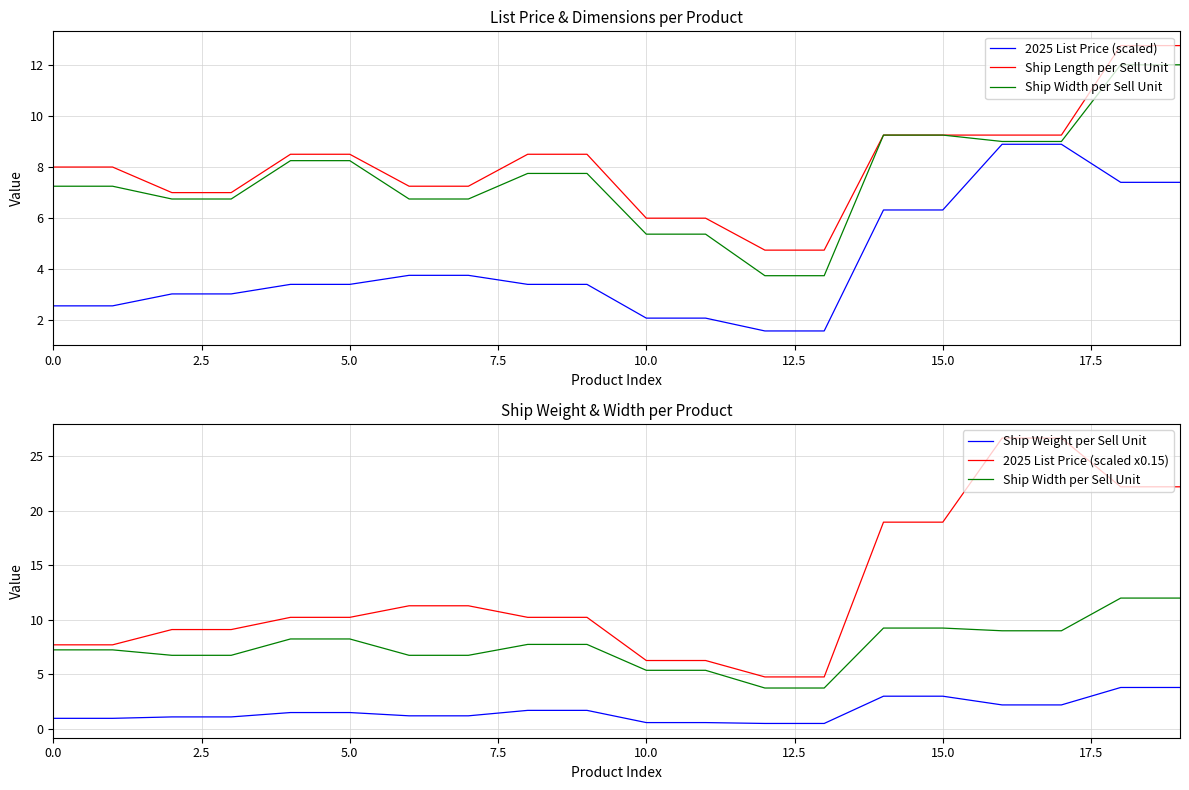

List the series in order of their peak value, lowest first.

Ship Weight per Sell Unit, 2025 List Price (scaled), Ship Width per Sell Unit, Ship Length per Sell Unit, 2025 List Price (scaled x0.15)